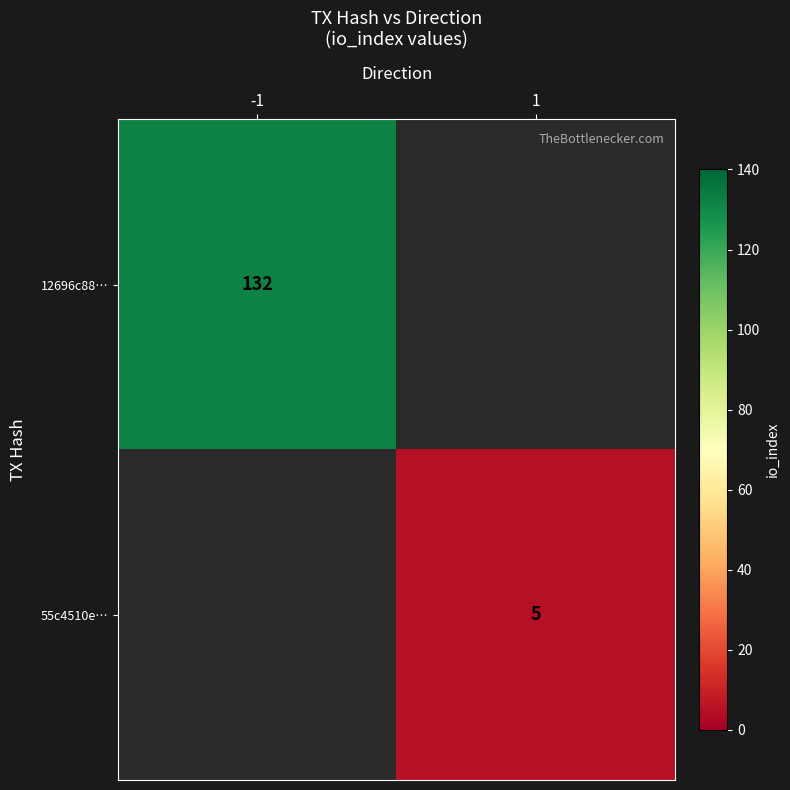

True or false: 12696c88… has a value of 72 at -1.

False